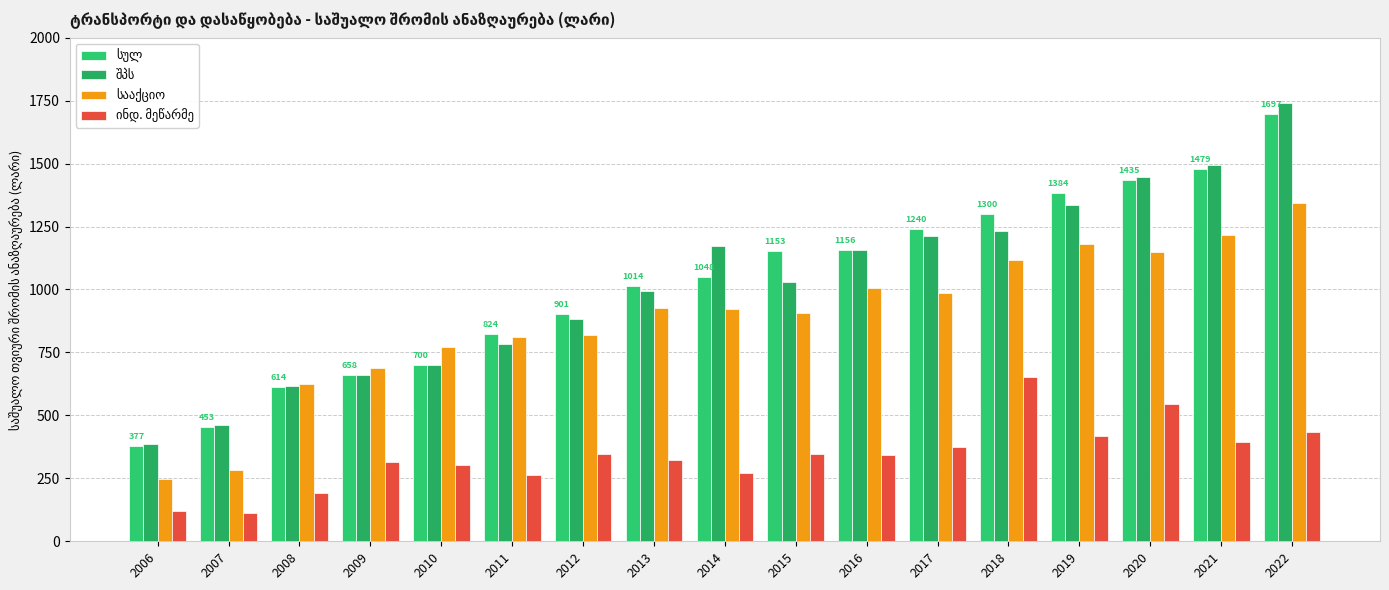

What is the maximum value for შპს?

1740.2